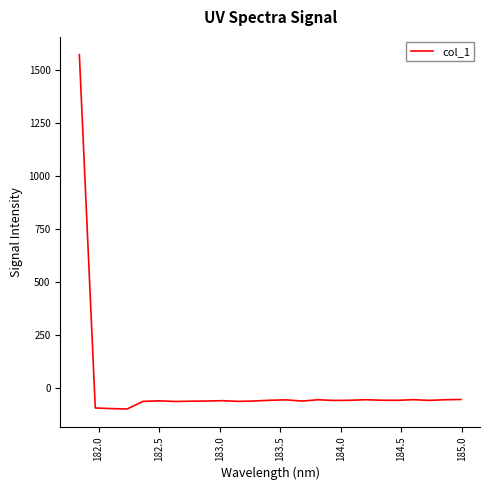

What is the difference between the maximum and minimum values?

1667.9